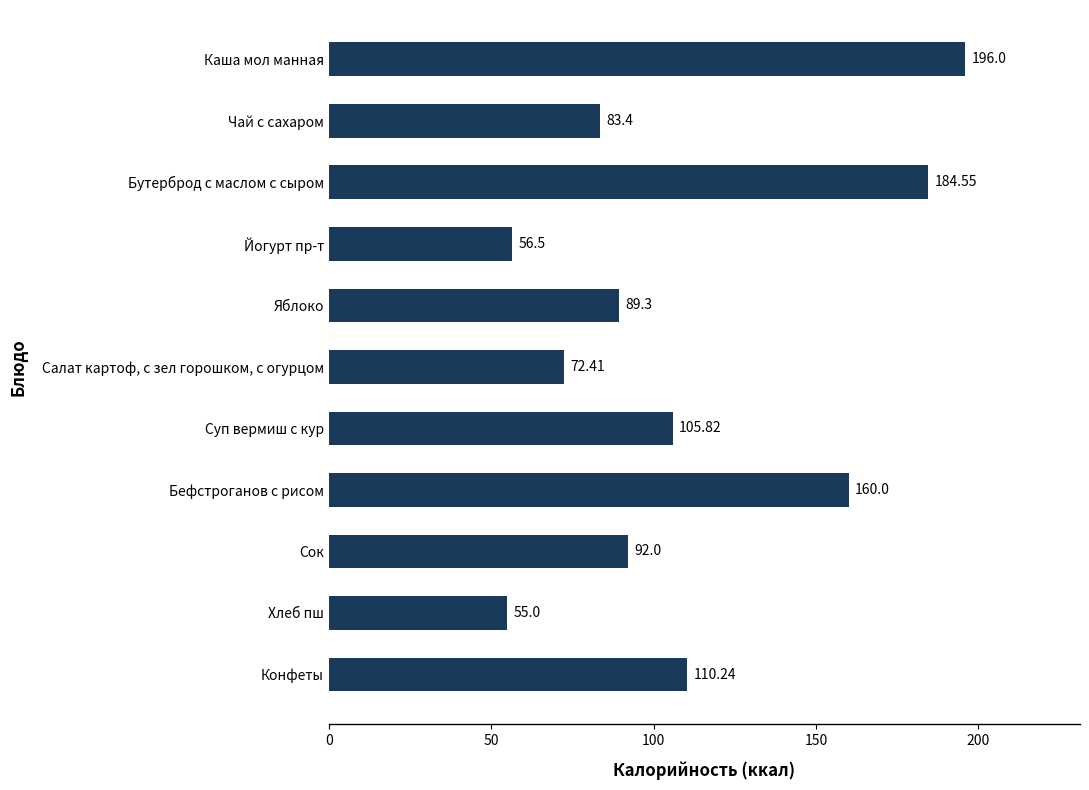

What is the label of the 3rd bar from the top?

Бутерброд с маслом с сыром